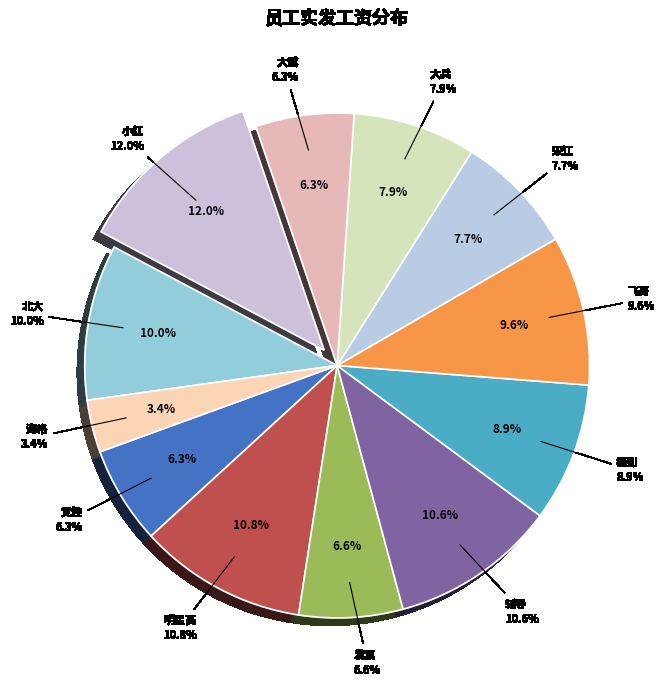

To the nearest percent, what is the difference between the largest and smallest slice percentages?

9%